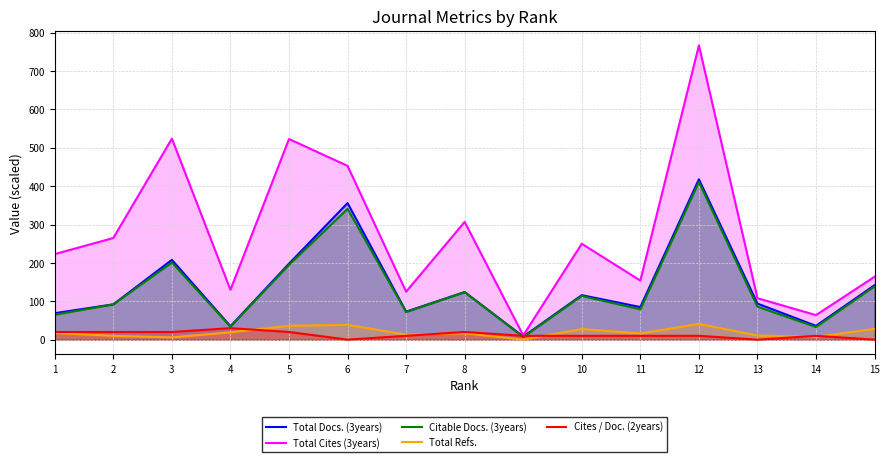

True or false: Total Refs. and Total Docs. (3years) cross at least once.

False